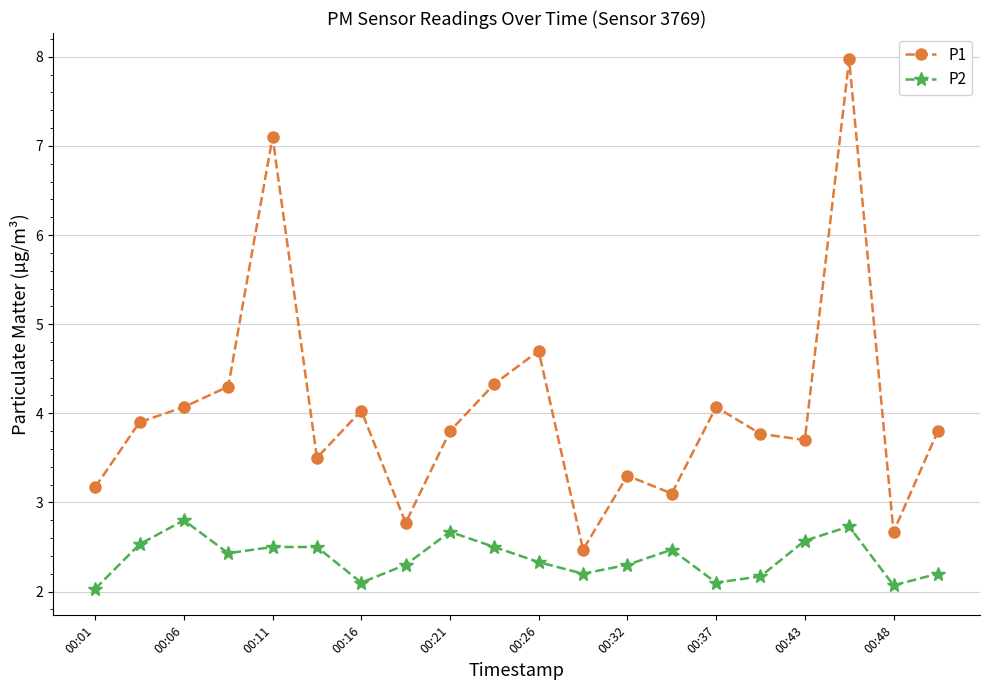

True or false: P2 and P1 cross at least once.

False